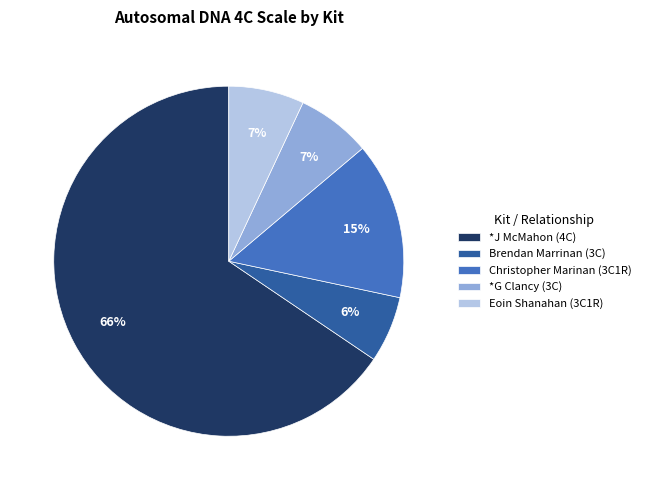

What is the ratio of the value at Christopher Marinan (3C1R) to the value at *G Clancy (3C)?

2.1